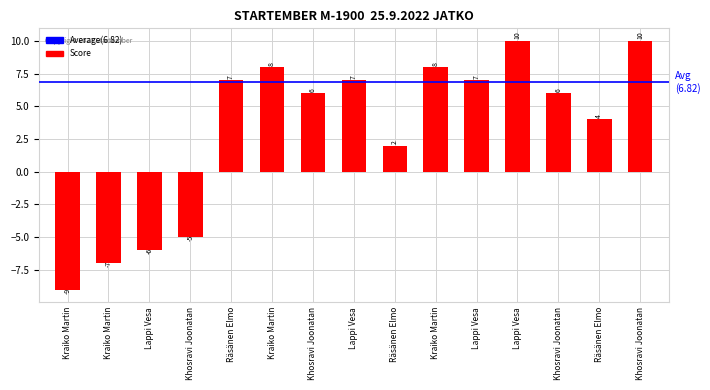

What is the sum of all values?

48